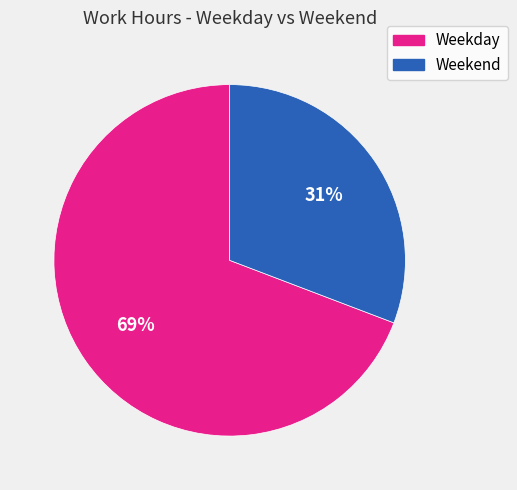

To the nearest percent, what is the average slice percentage?

50%